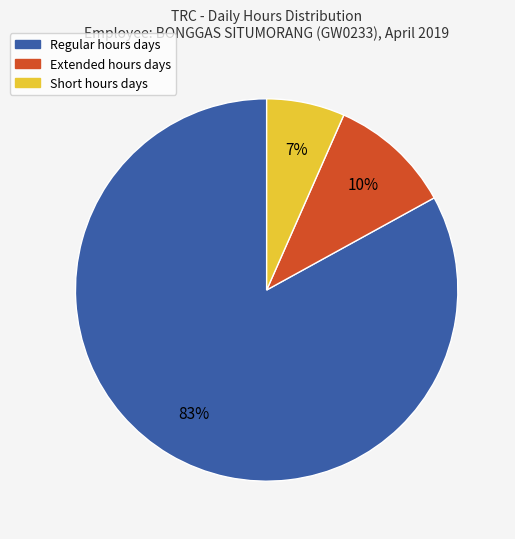

To the nearest percent, what is the difference between the largest and smallest slice percentages?

76%